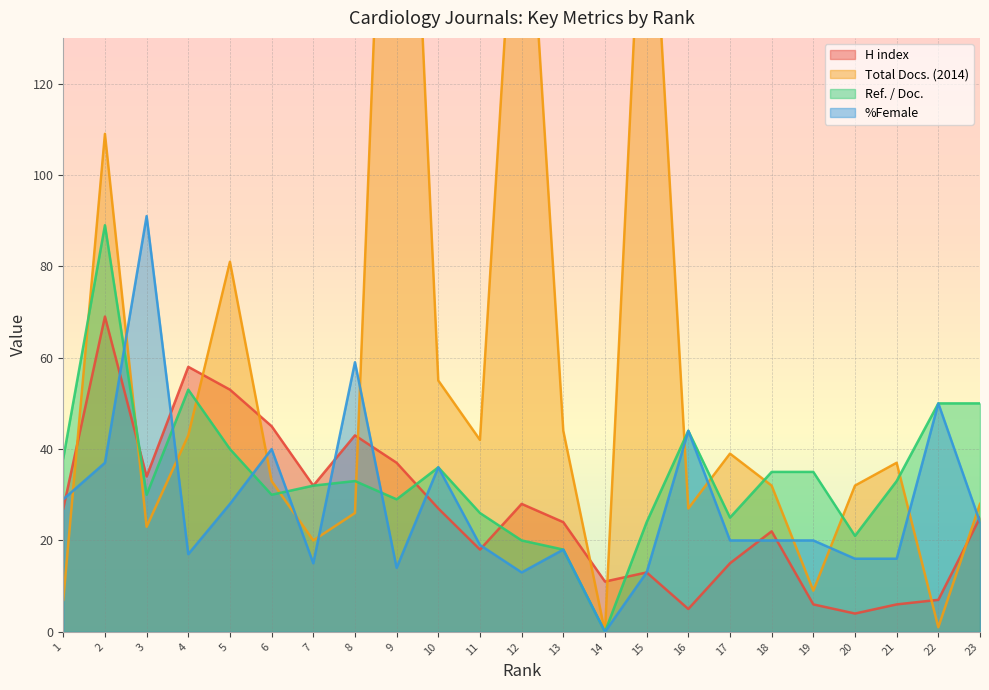

What is the average value of the Total Docs. (2014) series?

57